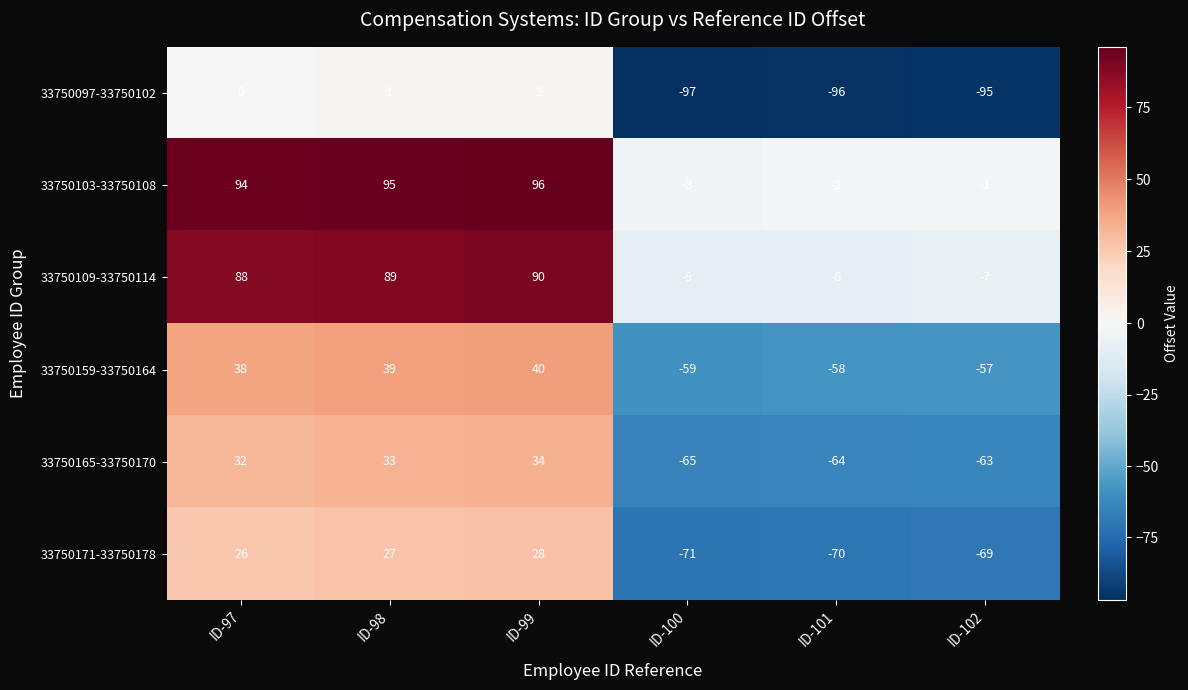

What is the difference between the maximum and minimum values in the 33750165-33750170 series?

99